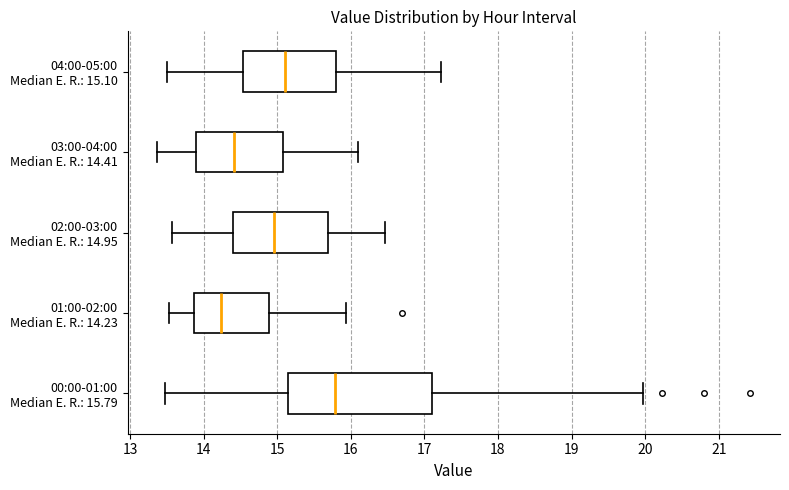

Reading bottom to top, transcribe this box plot: for each box, give where its median line is, the range the box spans, and where its two whiskers end, as read against the x-axis. The values are not printed on the chart, so give them approximately, as read against the axis.

00:00-01:00 Median E. R.: 15.79: median 15.8, box 15.1 to 17.1, whiskers 13.5 to 20.0
01:00-02:00 Median E. R.: 14.23: median 14.2, box 13.9 to 14.9, whiskers 13.5 to 15.9
02:00-03:00 Median E. R.: 14.95: median 15.0, box 14.4 to 15.7, whiskers 13.6 to 16.5
03:00-04:00 Median E. R.: 14.41: median 14.4, box 13.9 to 15.1, whiskers 13.4 to 16.1
04:00-05:00 Median E. R.: 15.10: median 15.1, box 14.5 to 15.8, whiskers 13.5 to 17.2